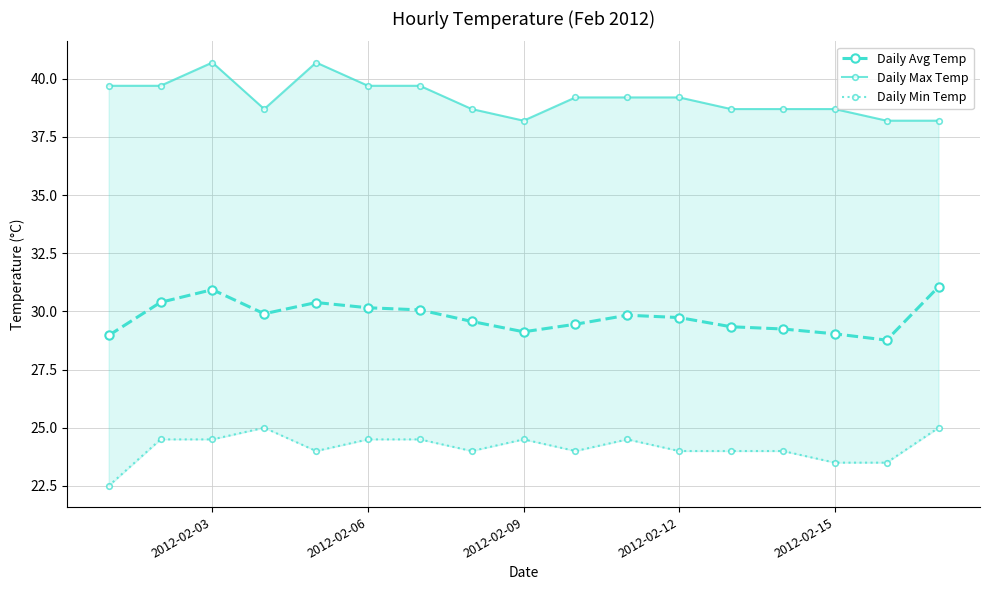

Which series has the largest range (max minus min)?

Daily Max Temp